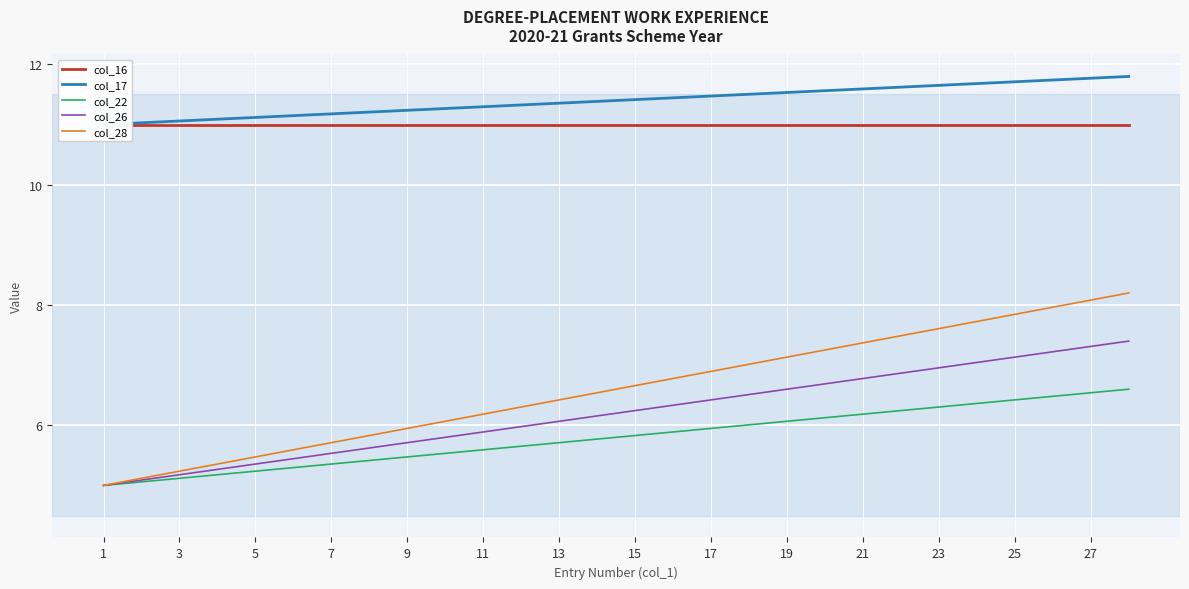

Which category has the lowest value in the col_26 series?

1